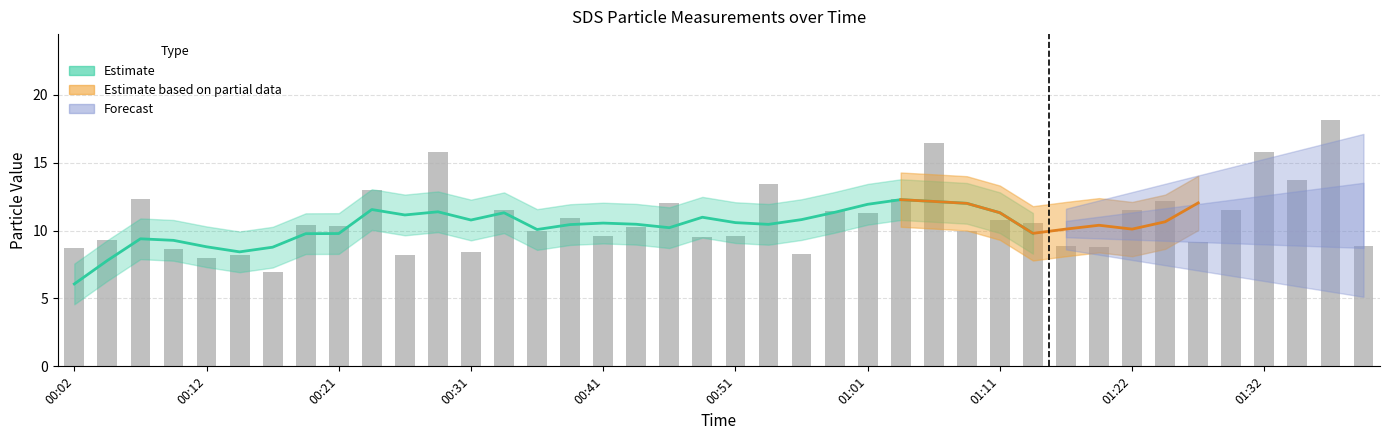

What is the sum of the values at 00:53 and 00:19?

23.9